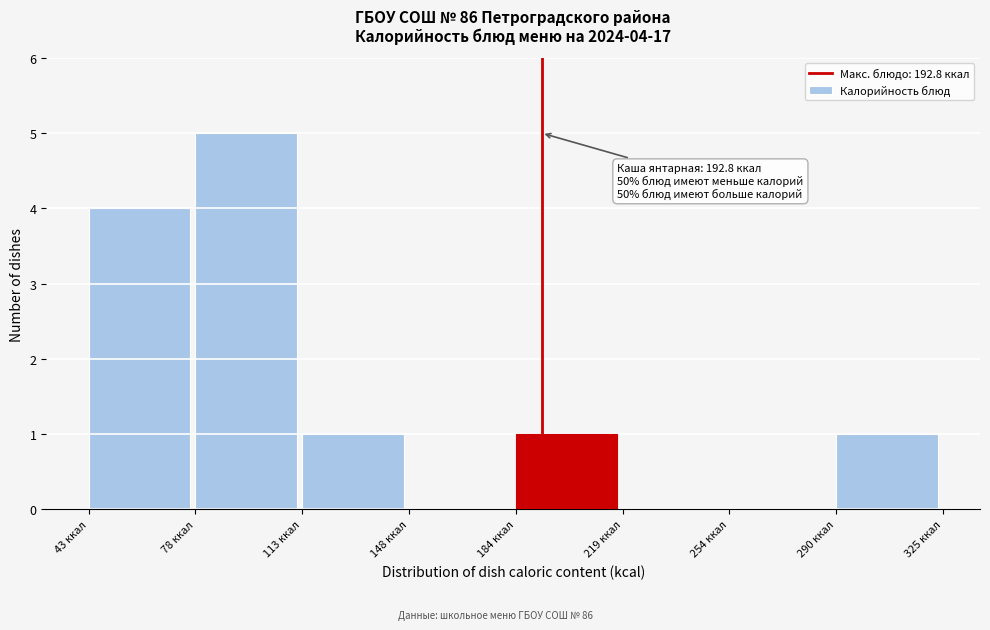

Over which range of the x-axis is the bar tallest?

80 to 115